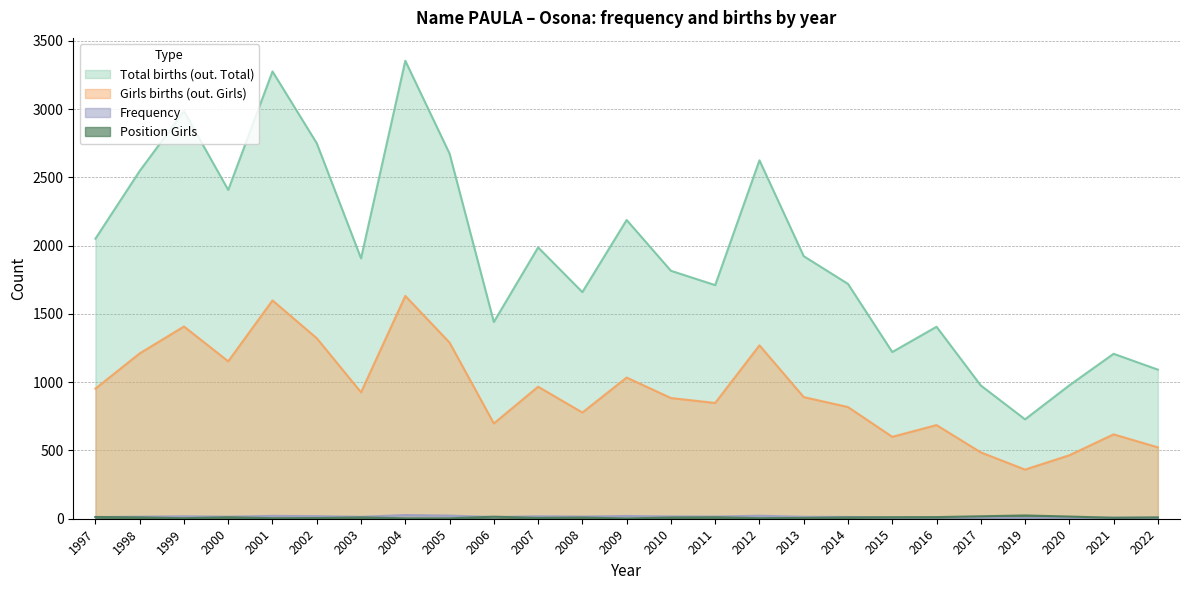

What is the difference between the highest and lowest values at 2021?

1201